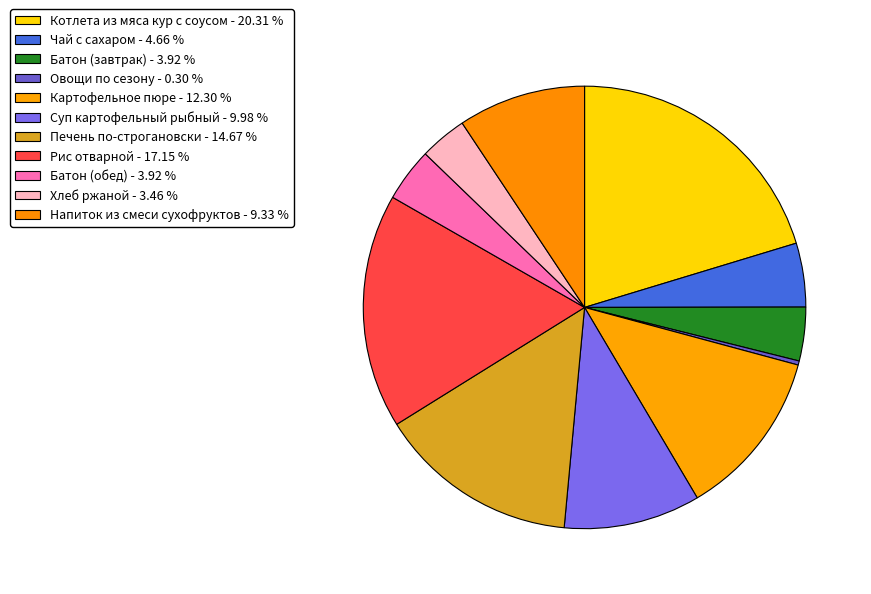

Which category has the biggest portion of the pie?

Котлета из мяса кур с соусом